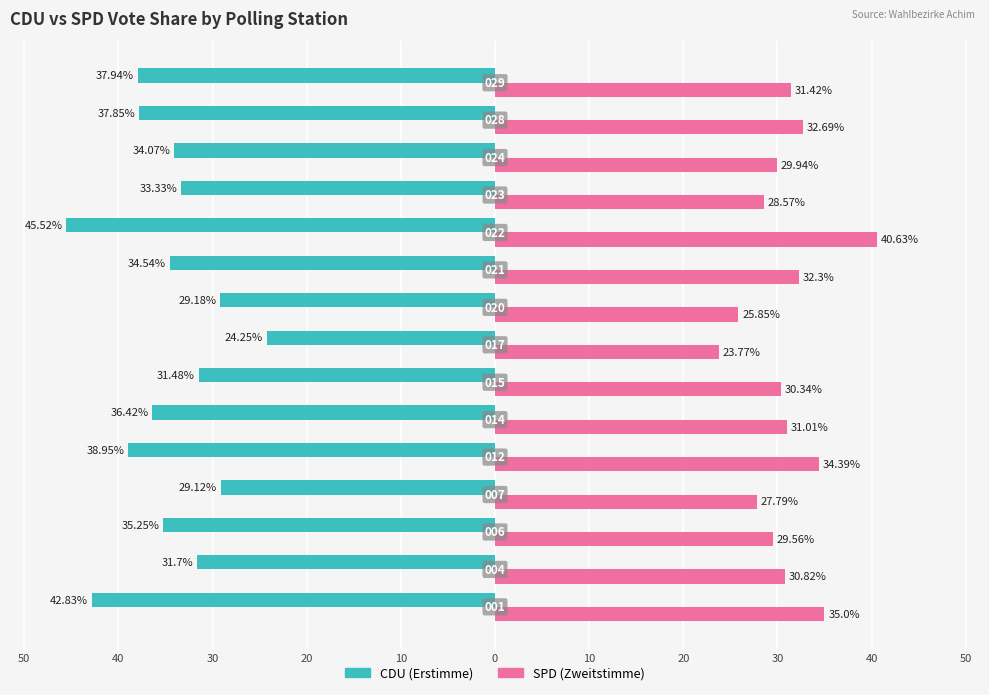

How many distinct data groups are displayed?

2